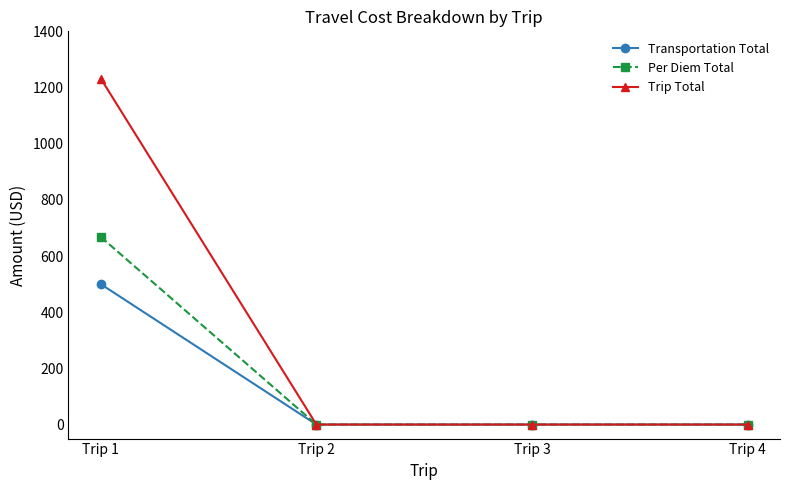

True or false: Per Diem Total has more than 2 interior local peaks.

False